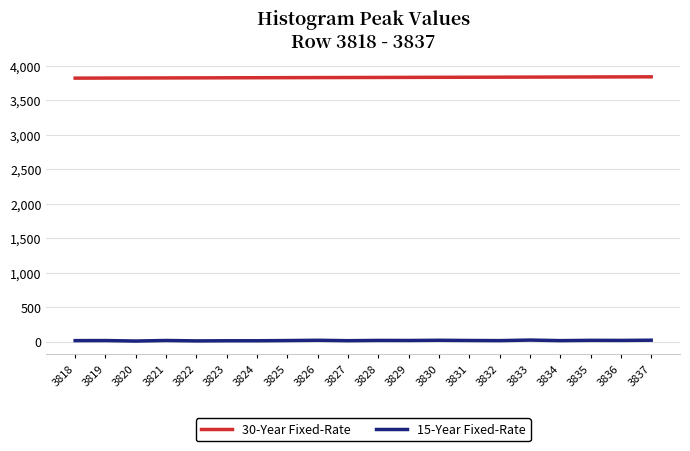

What is the difference between the maximum and minimum values in the 15-Year Fixed-Rate series?

14